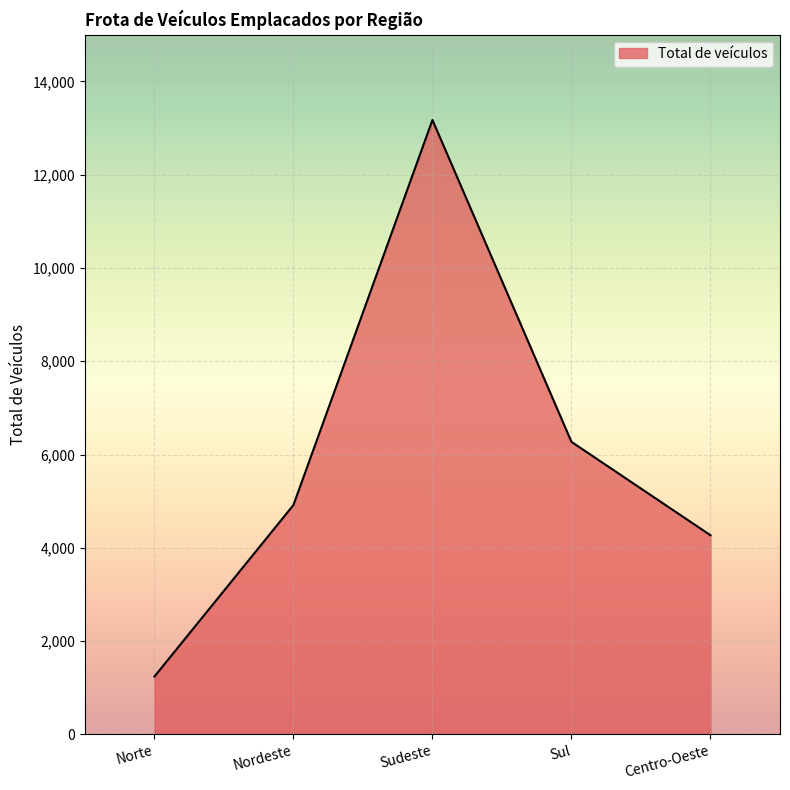

Where is the first local maximum?

Sudeste